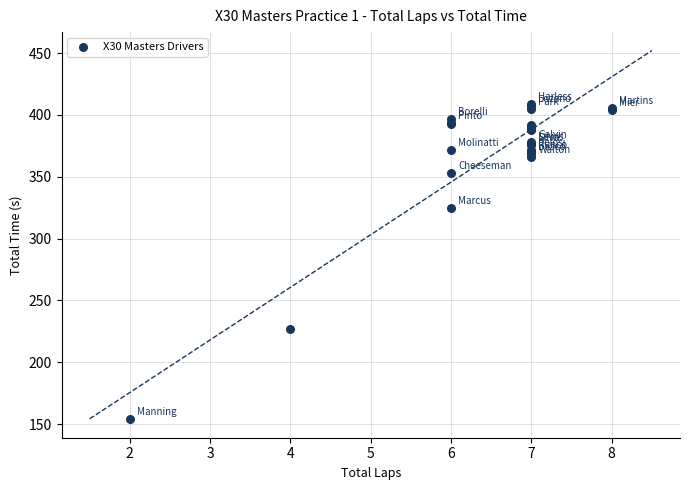

What Y value in the scatter plot is closest to 281?

324.6